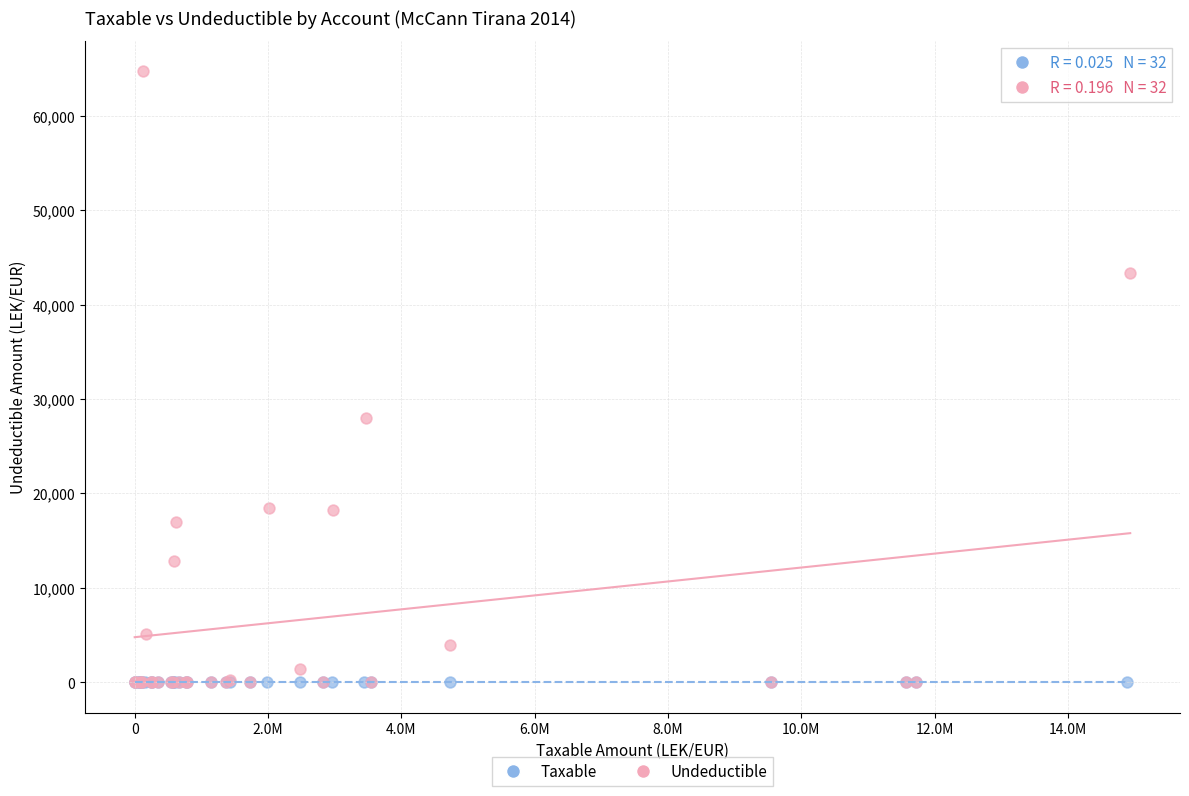

Which series has the largest Y range (max minus min)?

Undeductible